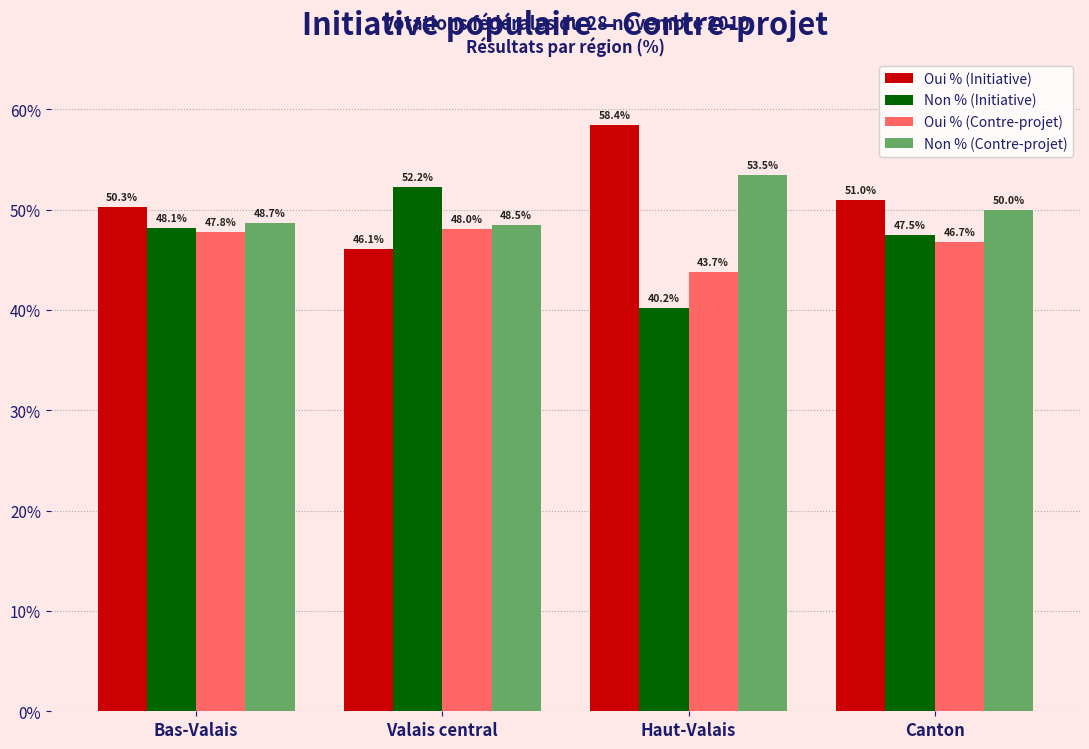

How many bars are there in each group?

4